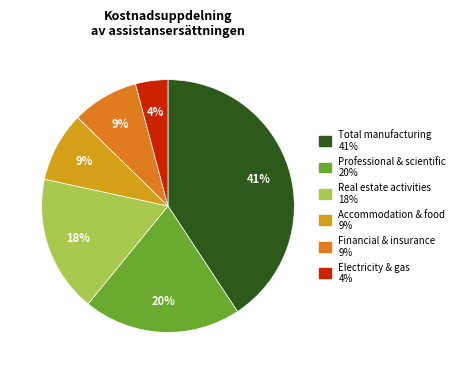

Combined, what portion of the pie is Professional & scientific and Accommodation & food?

29.1%